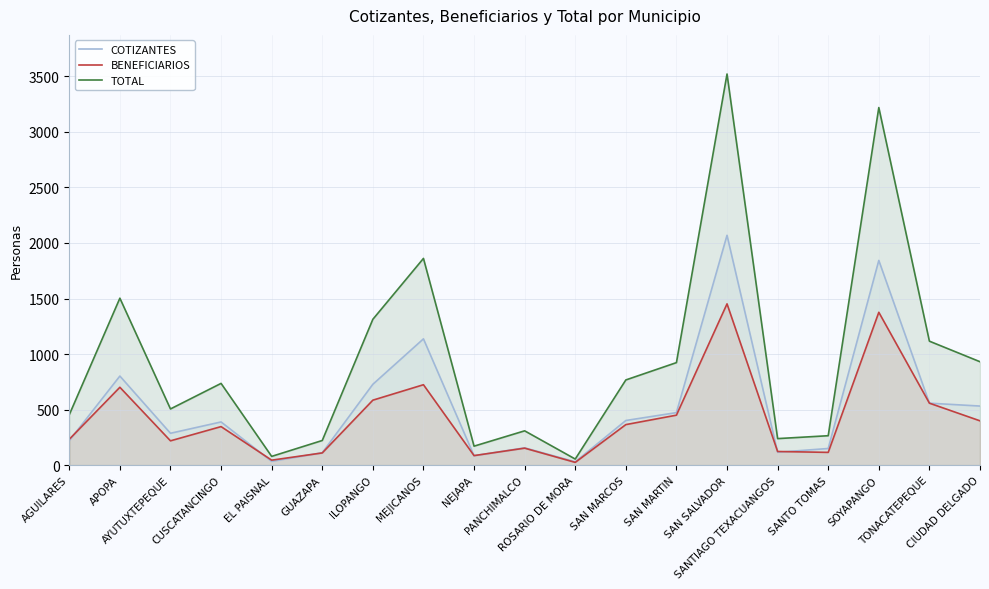

How many values in the TOTAL series are below 736?

9